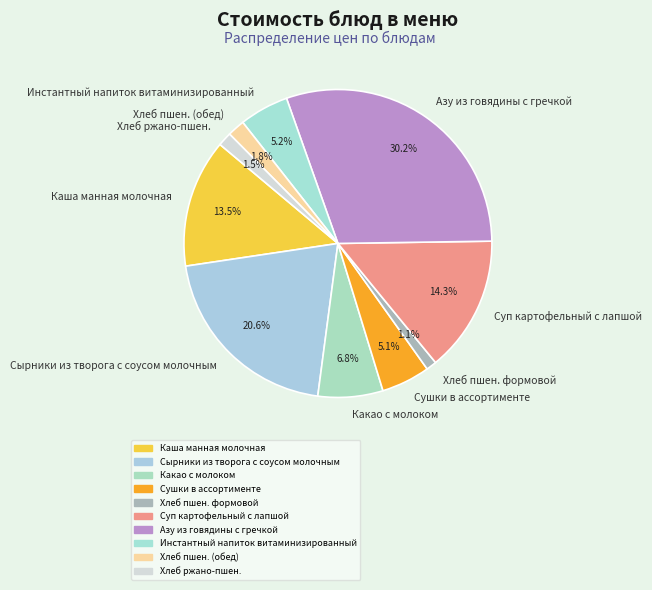

True or false: Сушки в ассортименте accounts for 5% of the total.

True